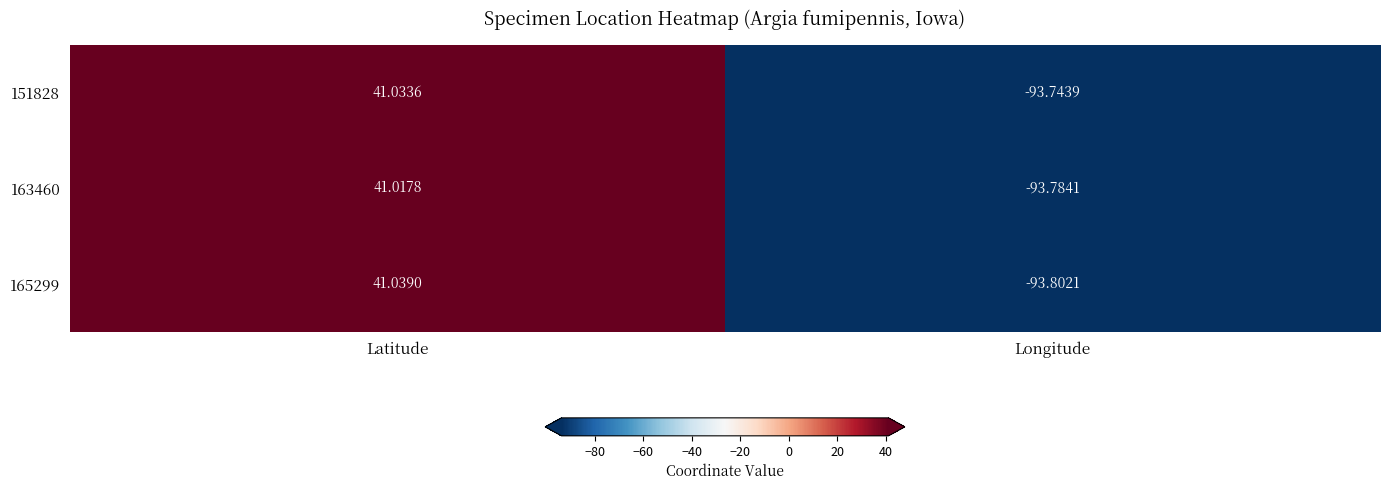

List the labels in order of 163460 value, smallest first.

Longitude, Latitude